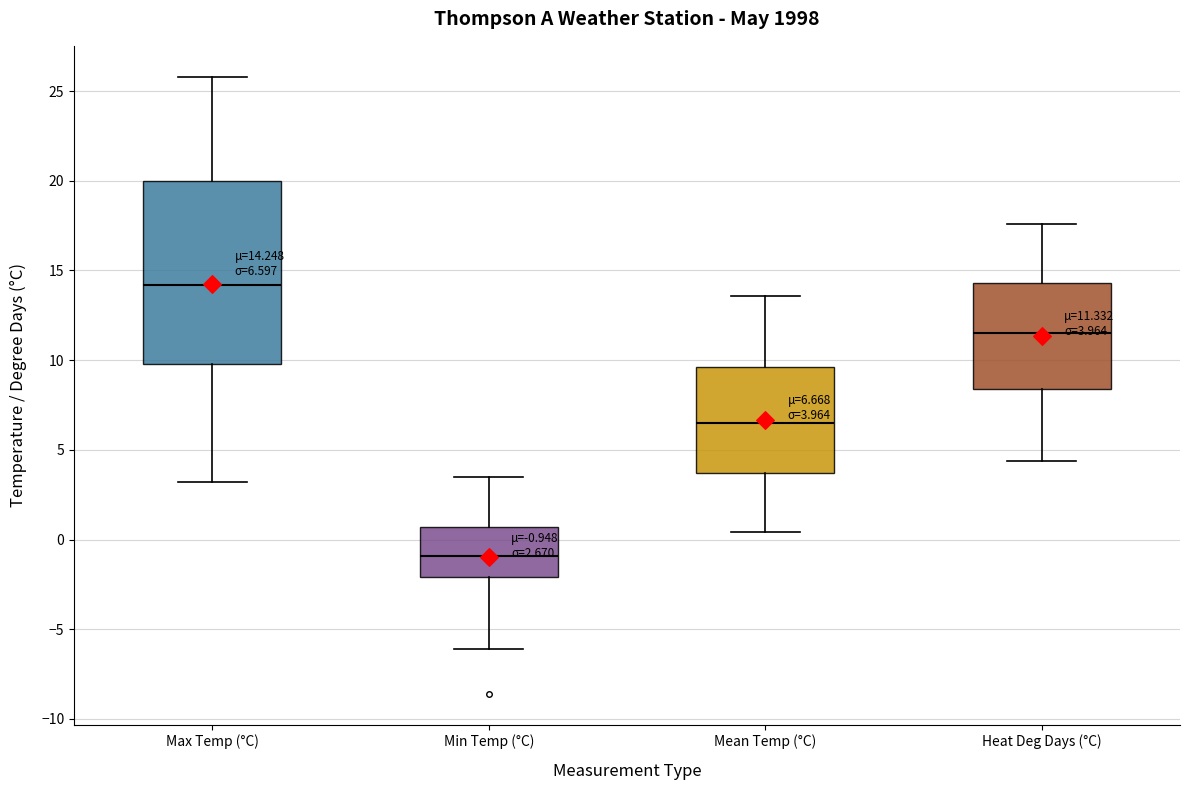

Which box is the tallest, from its lower edge to its upper edge?

Max Temp (°C)